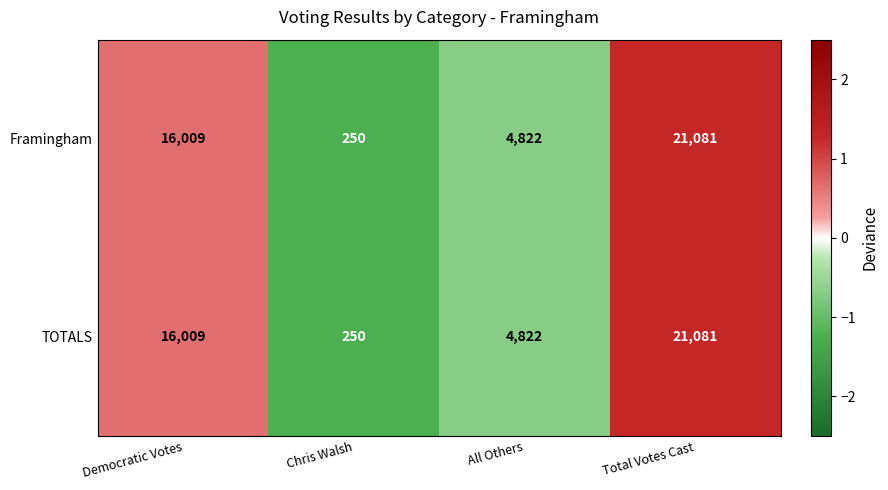

At which category is the sum across all series the highest?

Total Votes Cast